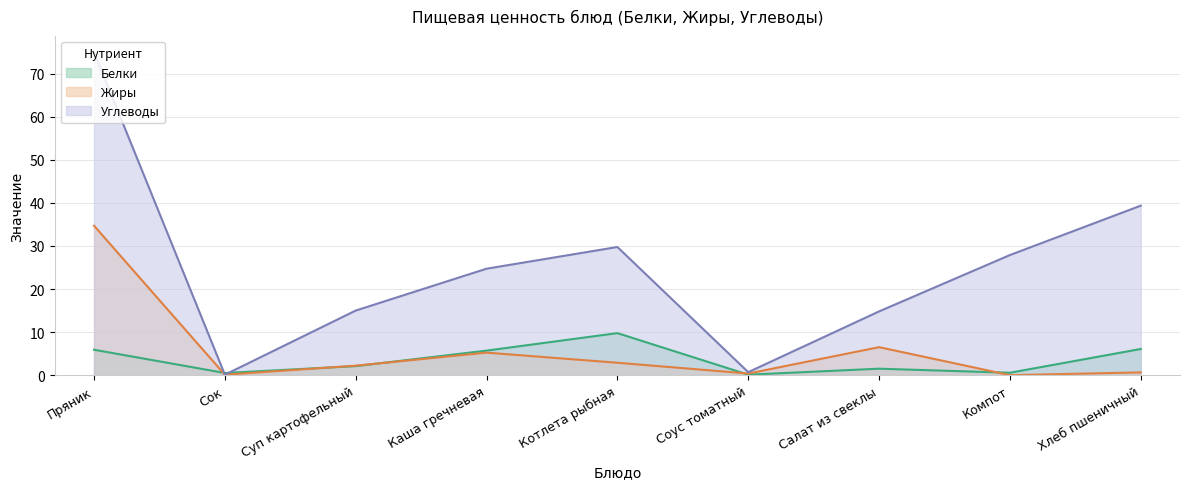

How many values in the Жиры series exceed 2?

5